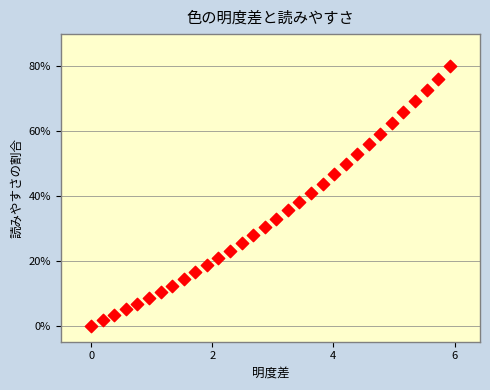

What is the range of Y values (max minus min)?

80.0